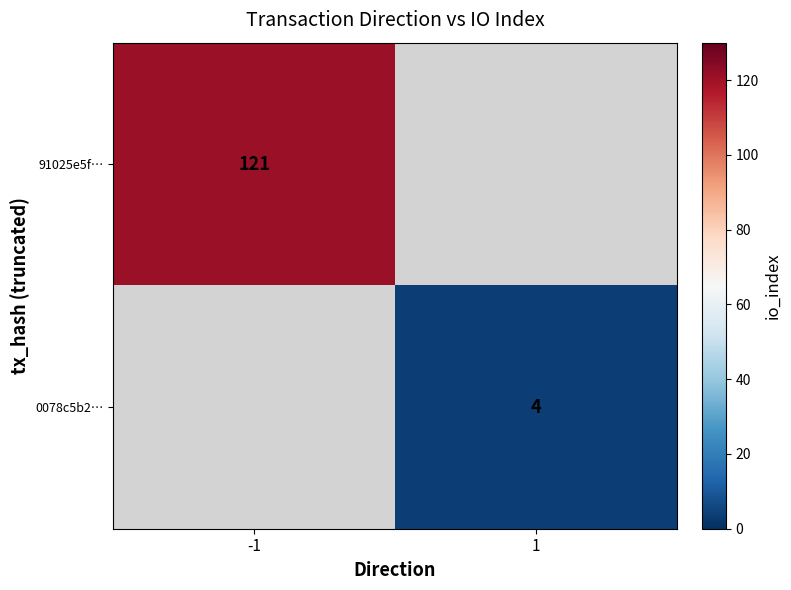

Which category has the highest value across all series?

-1